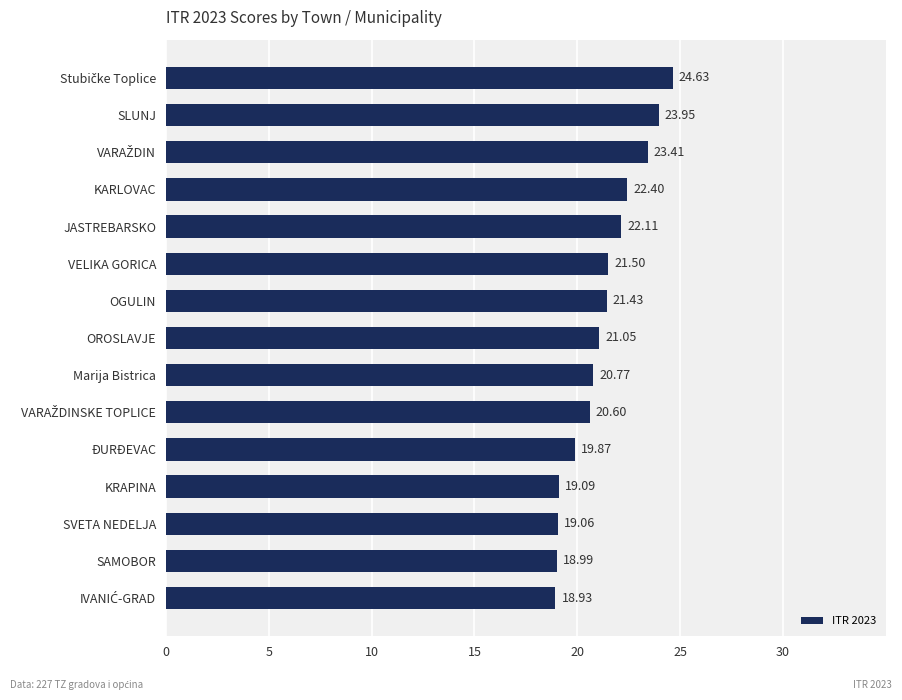

How many values exceed 21?

8